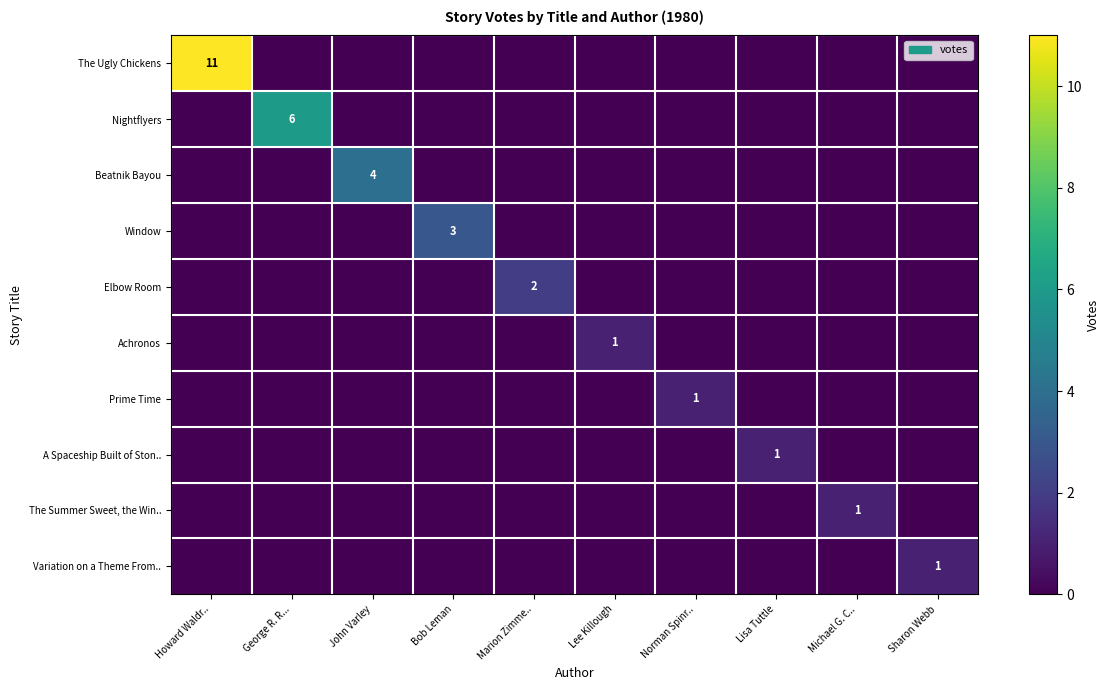

What is the difference between the highest and lowest values at Howard Waldr..?

11